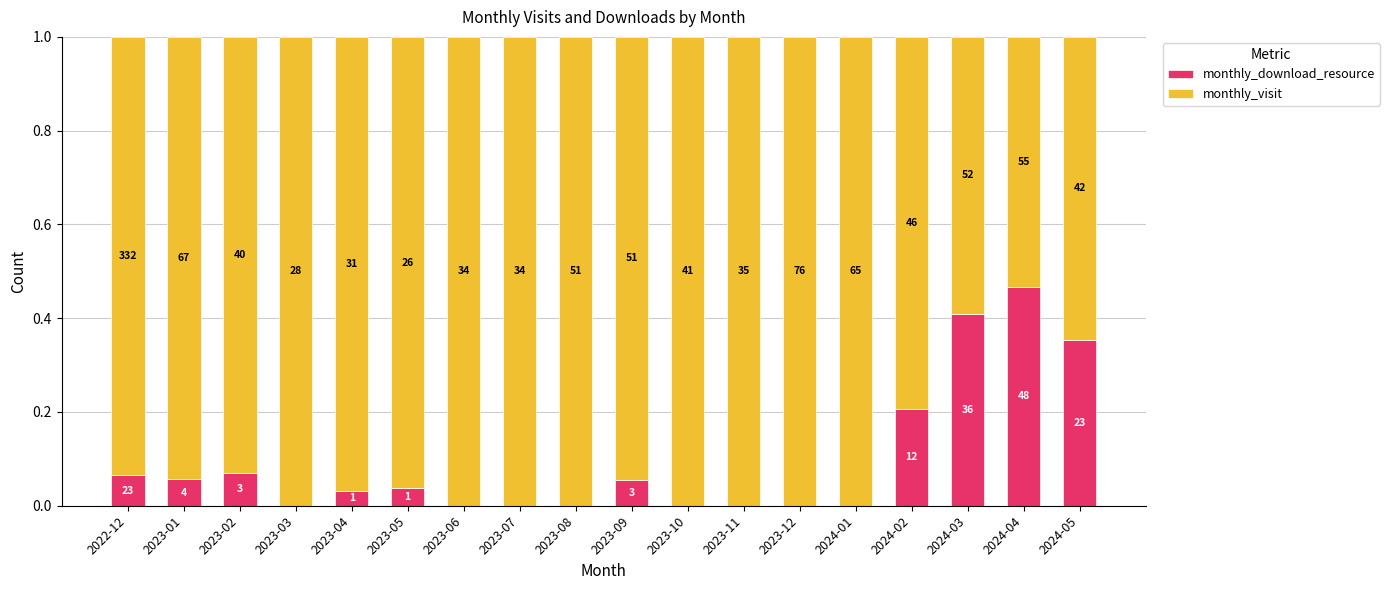

What are all the series names shown in the legend?

monthly_download_resource, monthly_visit